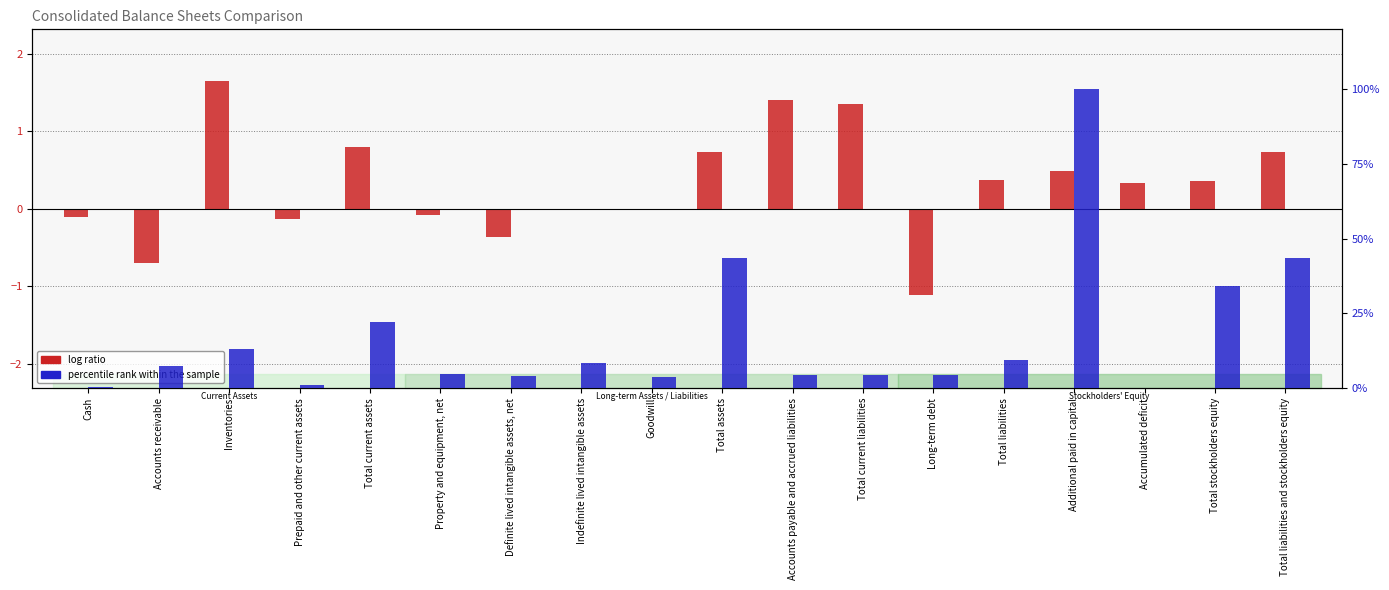

Where does the log ratio series first go above 0?

Inventories